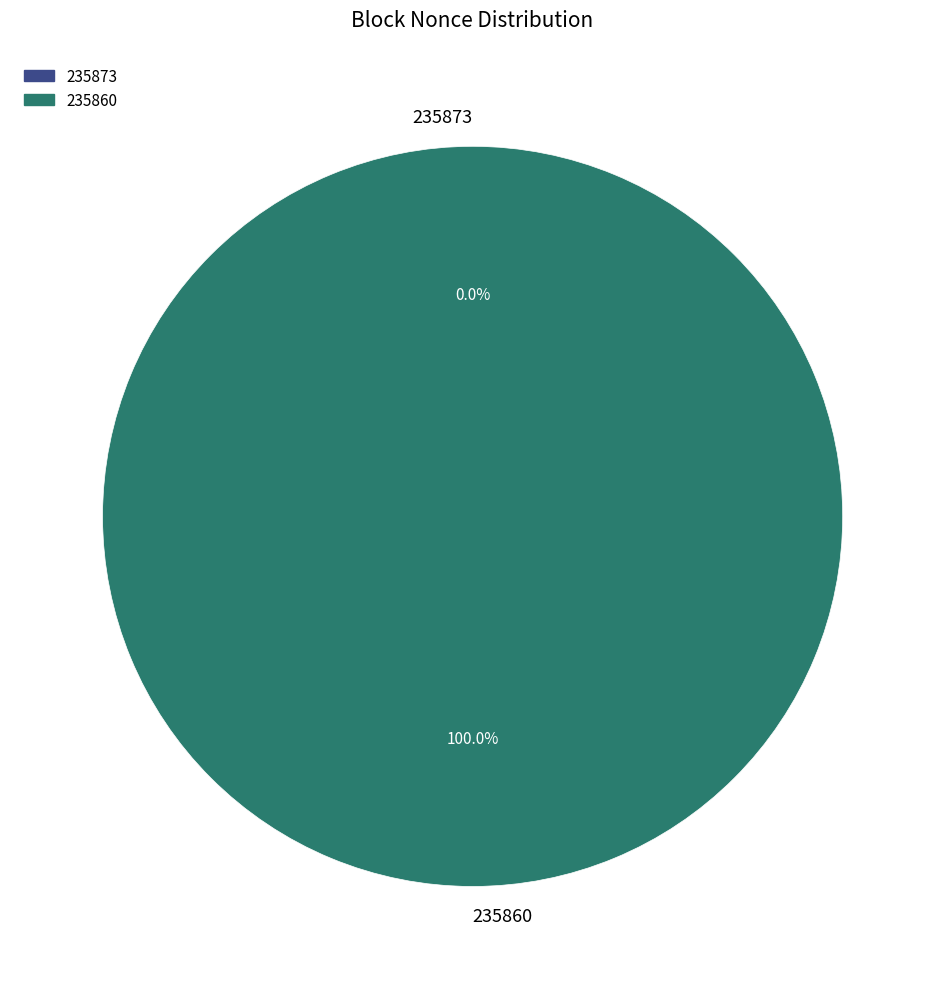

Is 235873 the majority of the pie?

No